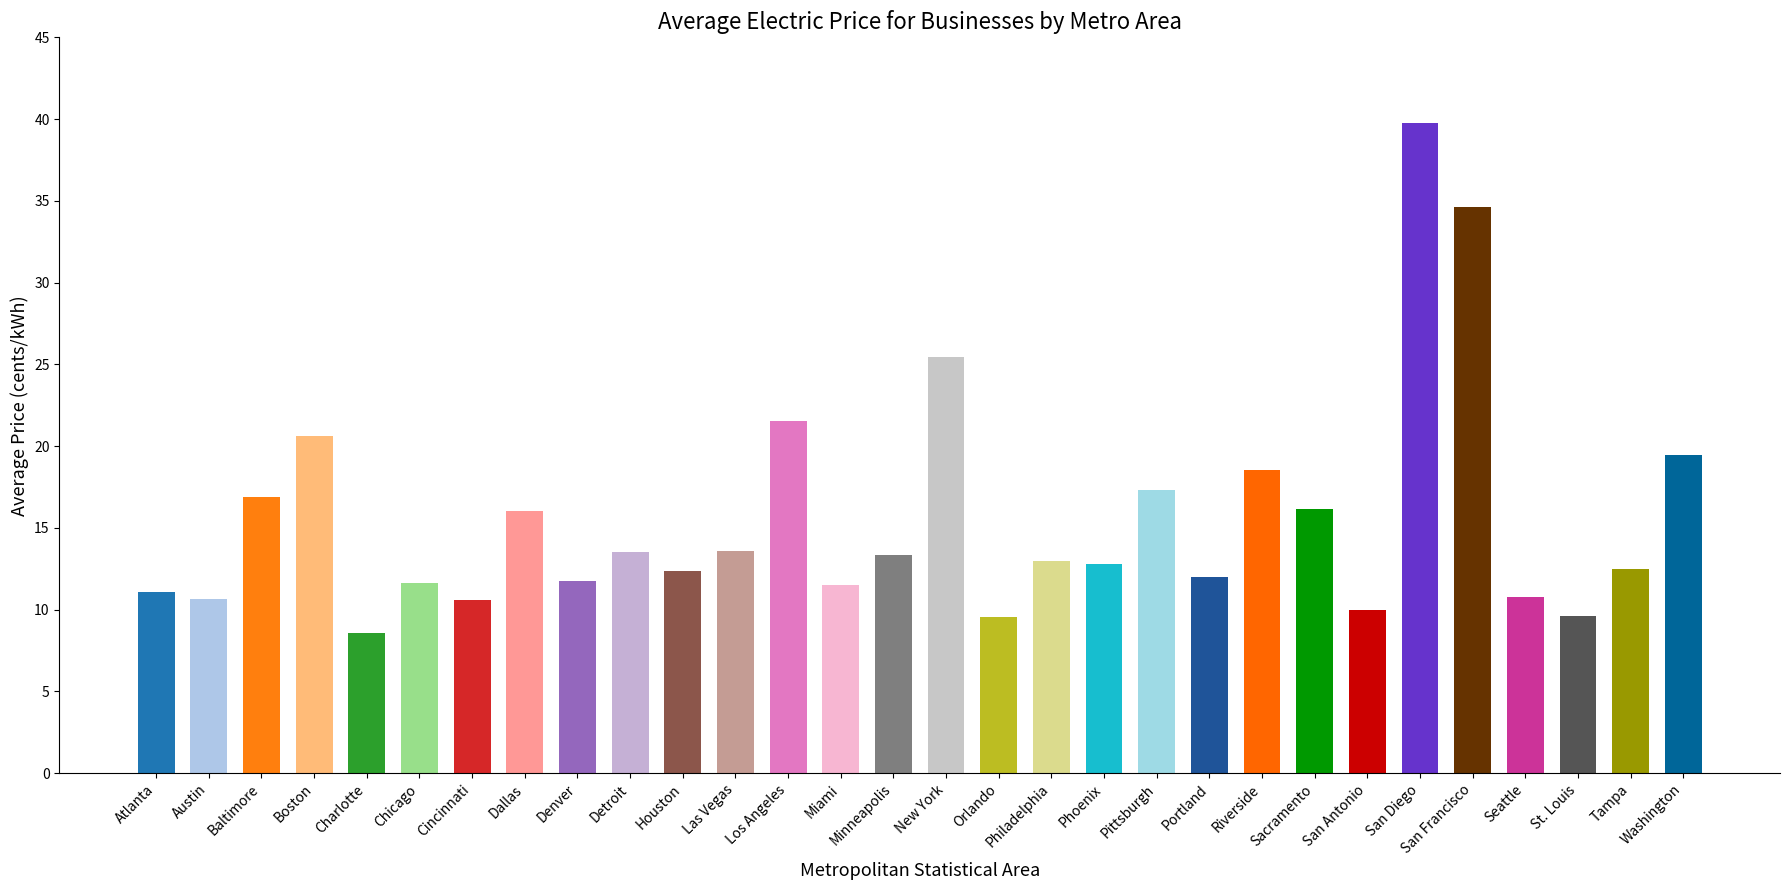

Which series has the widest spread of values?

commercial